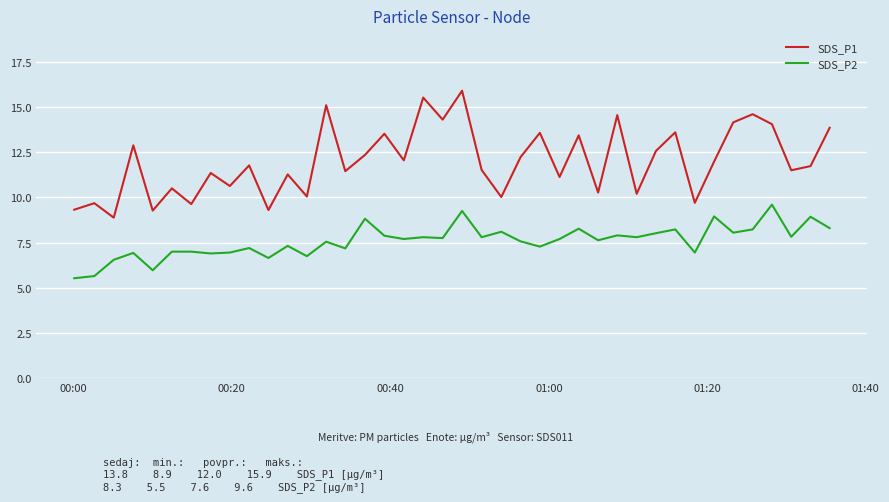

Which series has the widest spread of values?

SDS_P1